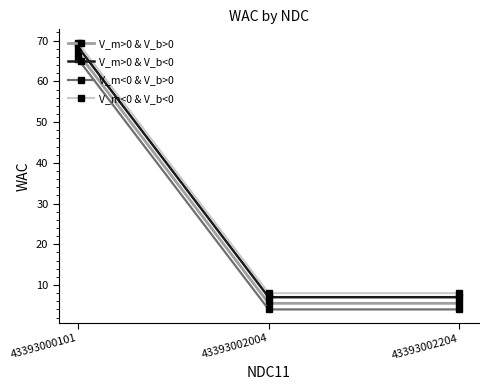

What is the spread (max minus min) of values at 43393000101?

4.0